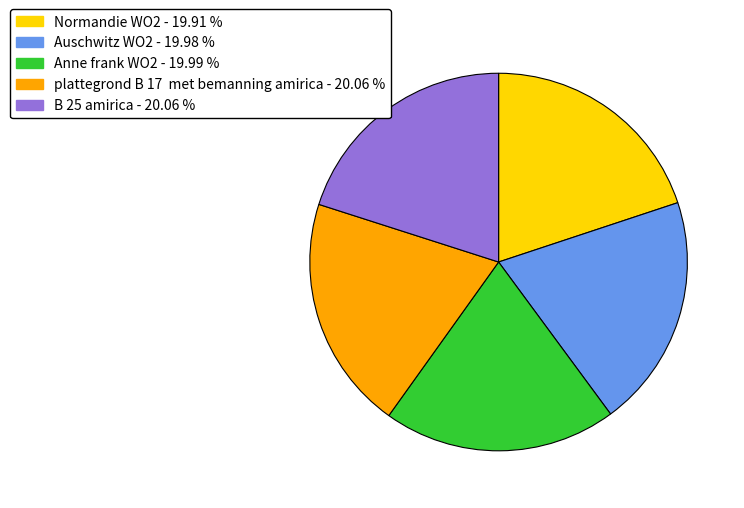

How many slices are in this pie chart?

5